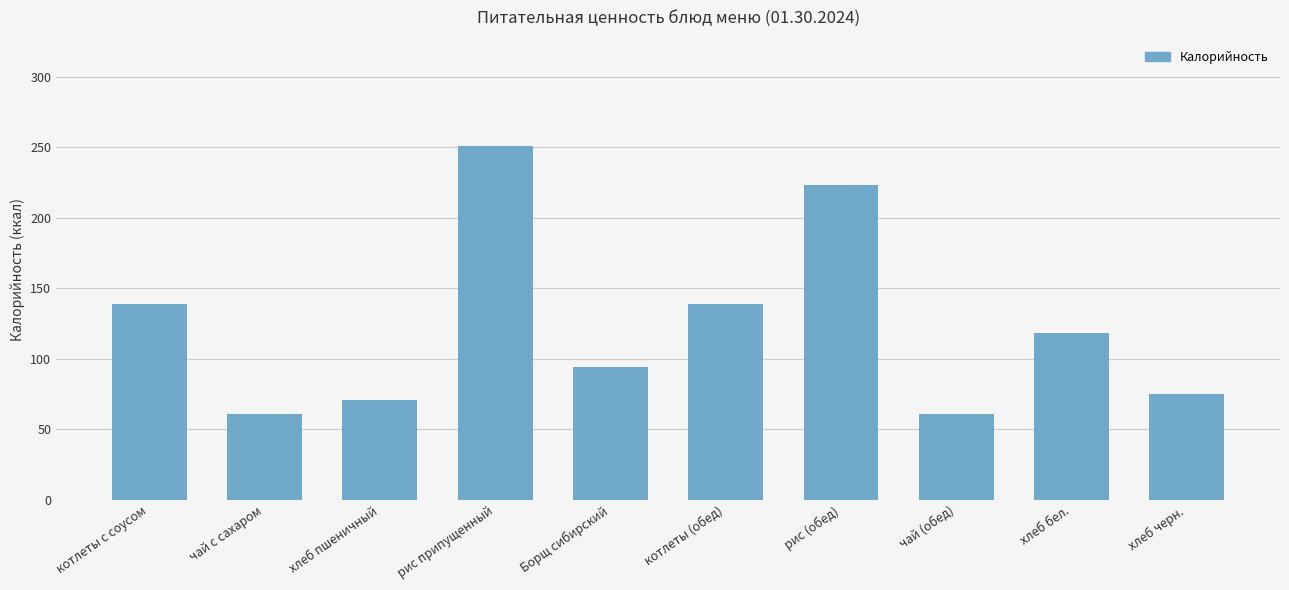

Which category has the highest value across all series?

рис припущенный